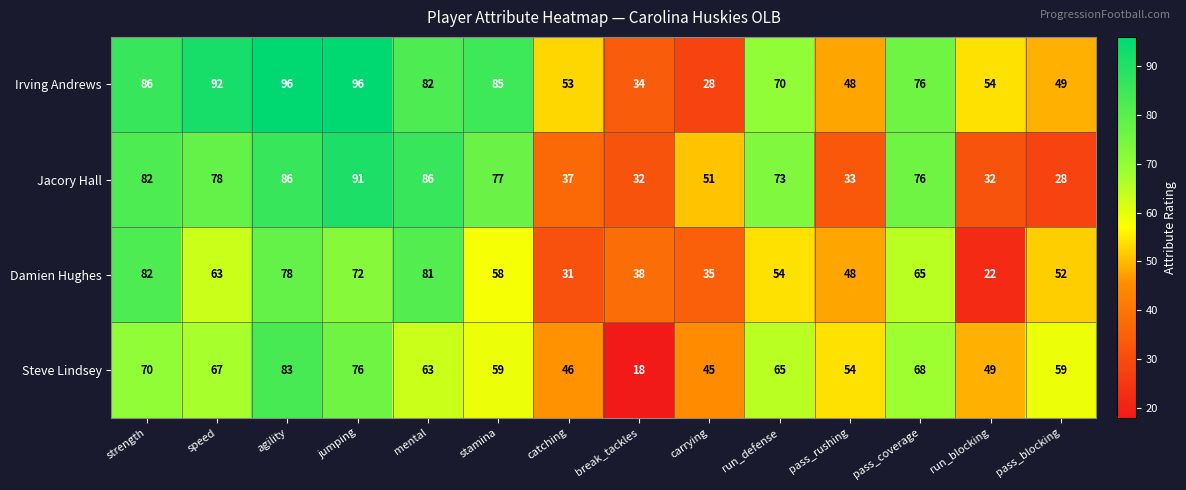

What is the spread (max minus min) of values at agility?

18